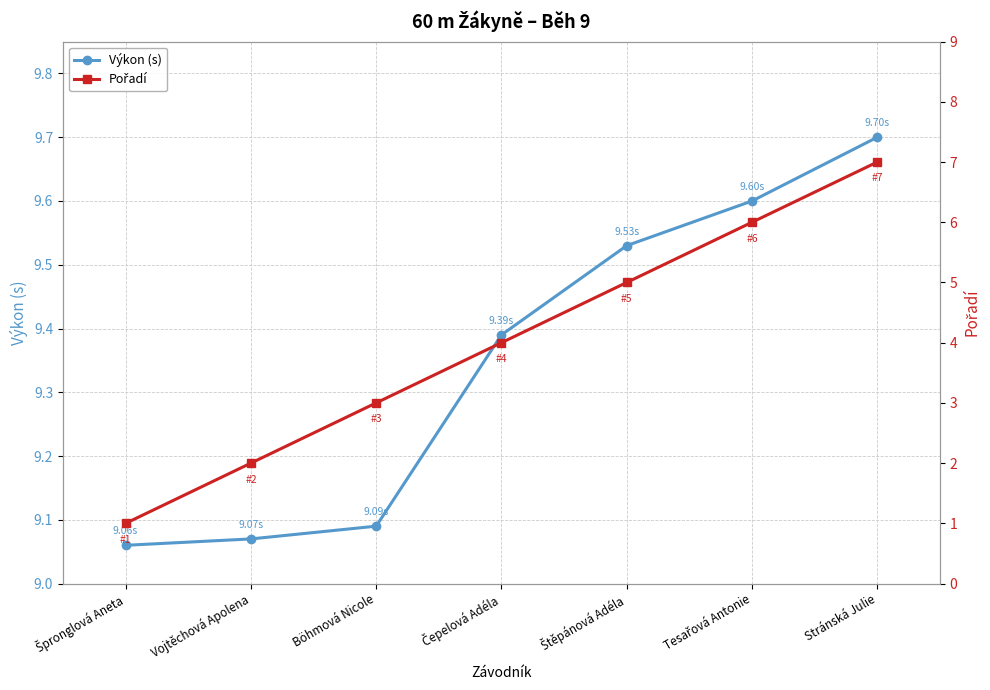

At which label does Pořadí reach its peak?

Stránská Julie